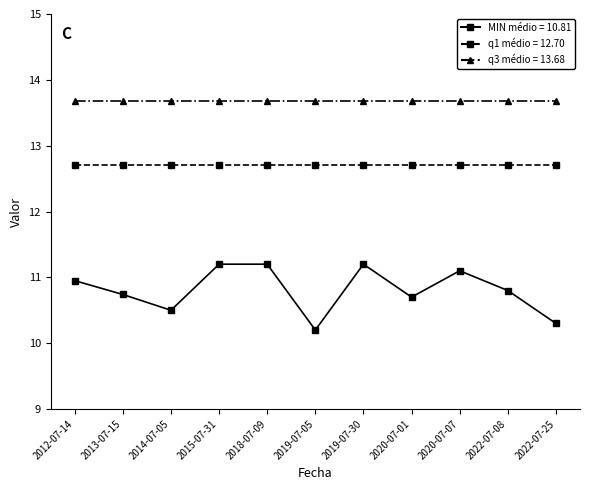

What position from the left is 2012-07-14?

1